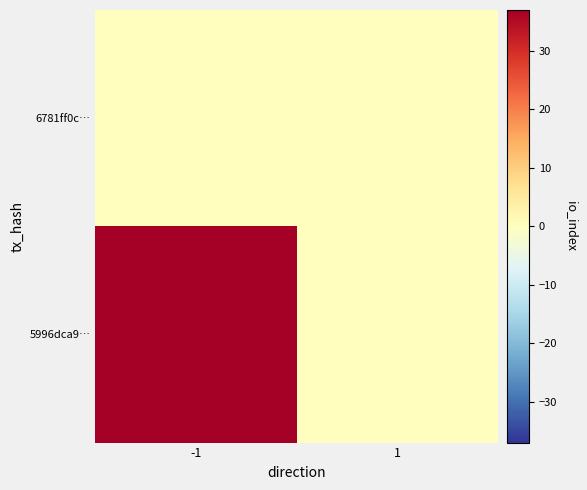

Which has a higher value, 1 or -1?

-1